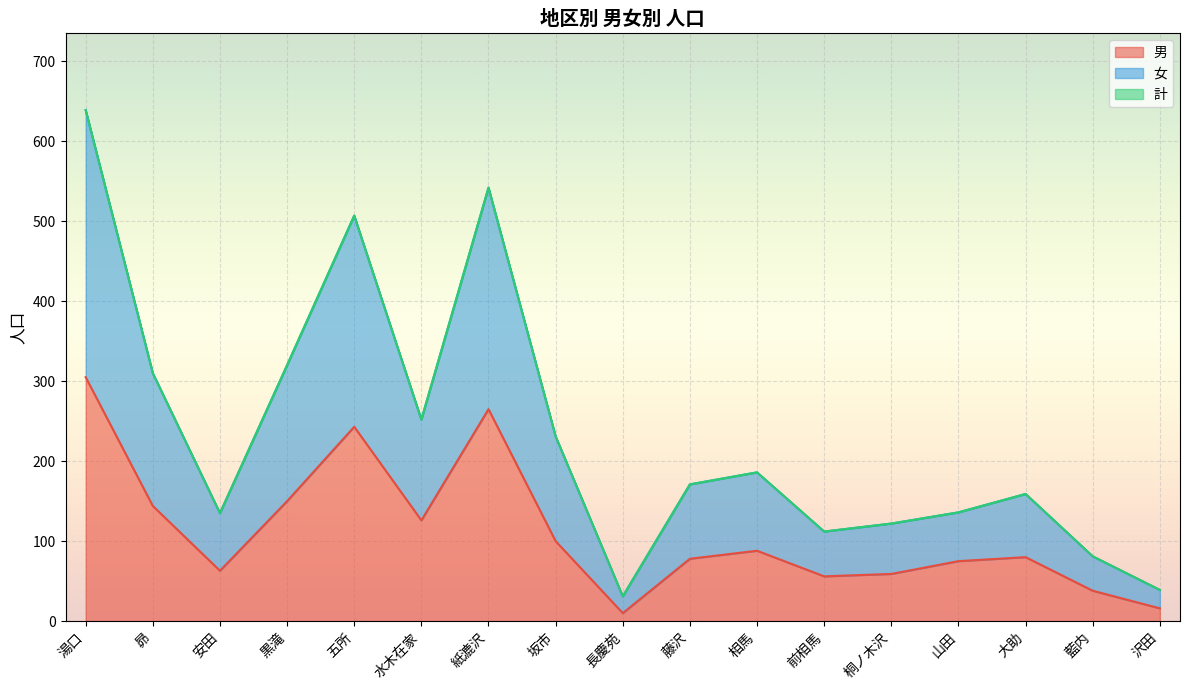

At how many categories does at least one series exceed 299?

5